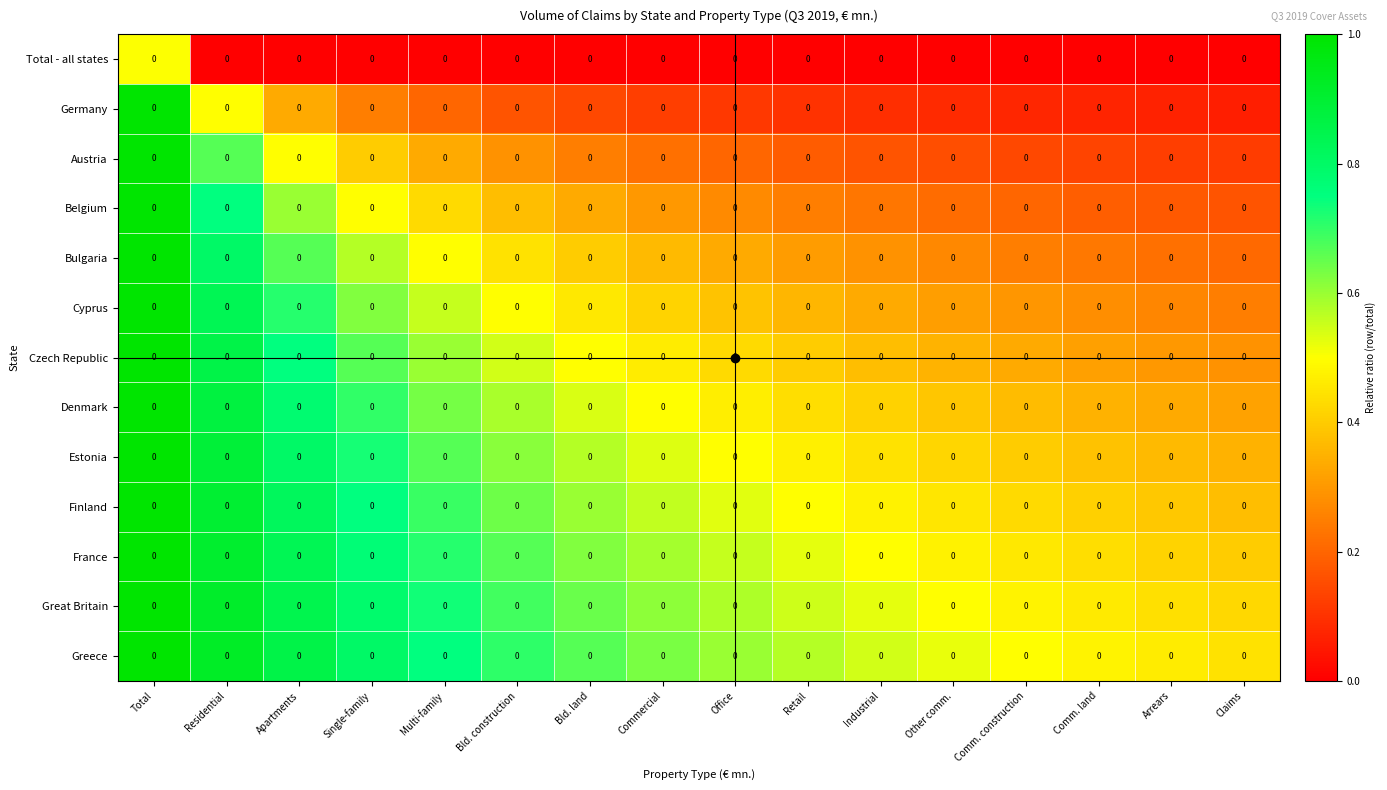

How many categories are shown in the chart?

16